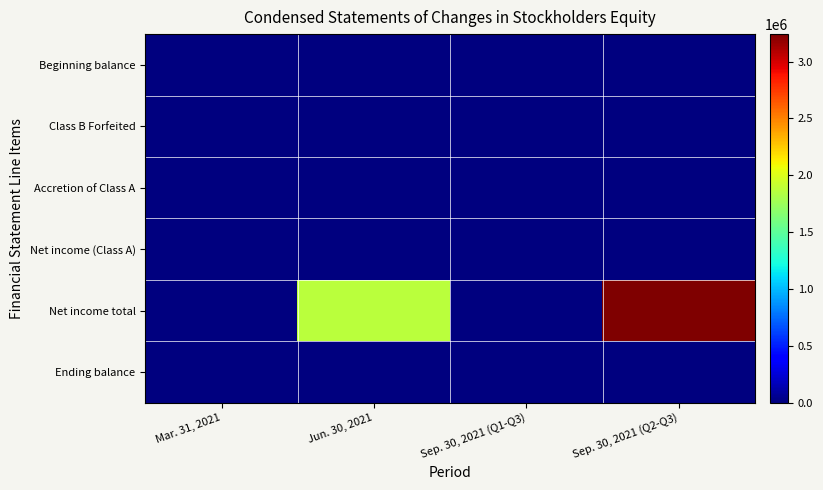

What is the spread (max minus min) of values at Mar. 31, 2021?

647